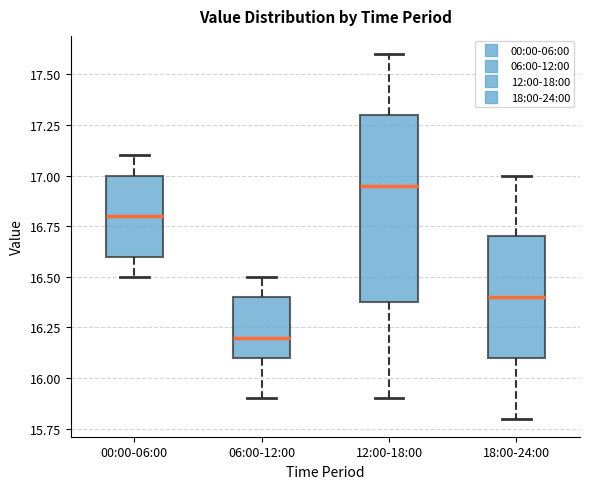

Which box is the tallest, from its lower edge to its upper edge?

12:00-18:00